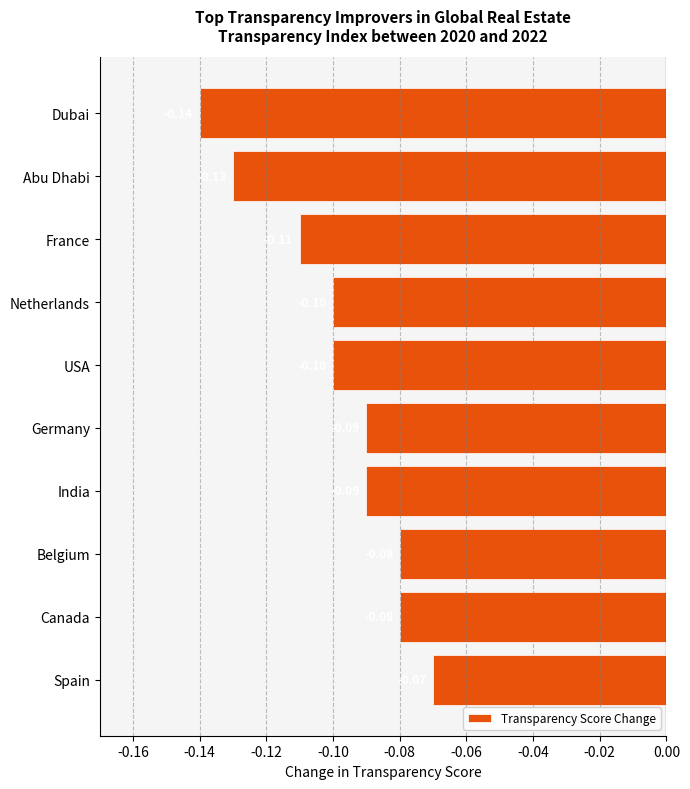

What is the average value?

-0.1